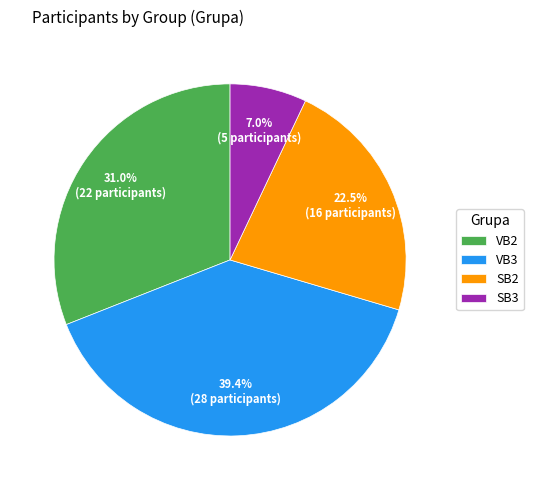

Is it true that VB3 is 54% of the pie?

False